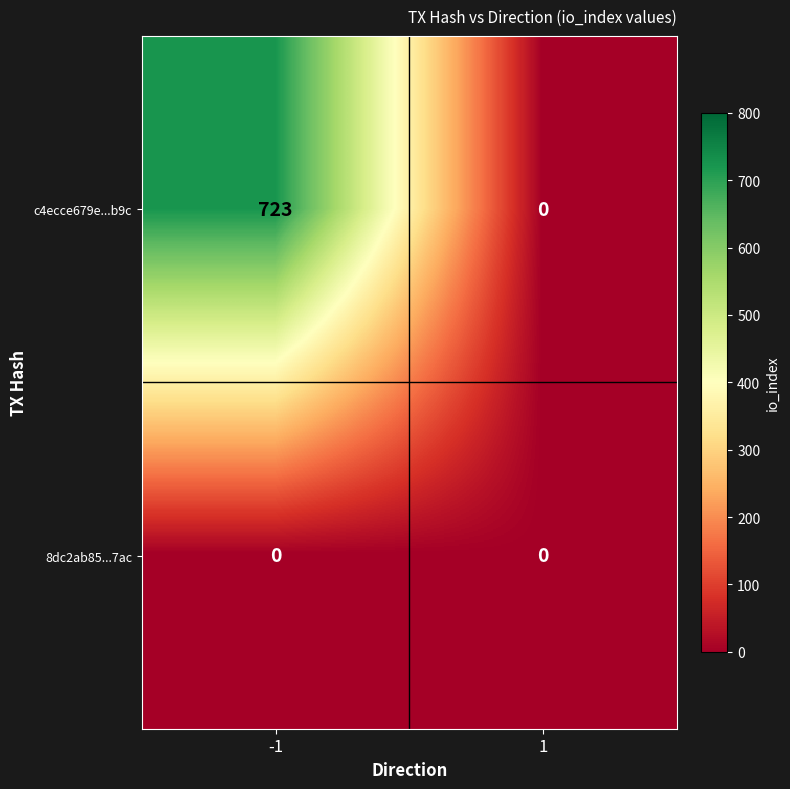

What is the greatest value displayed?

723